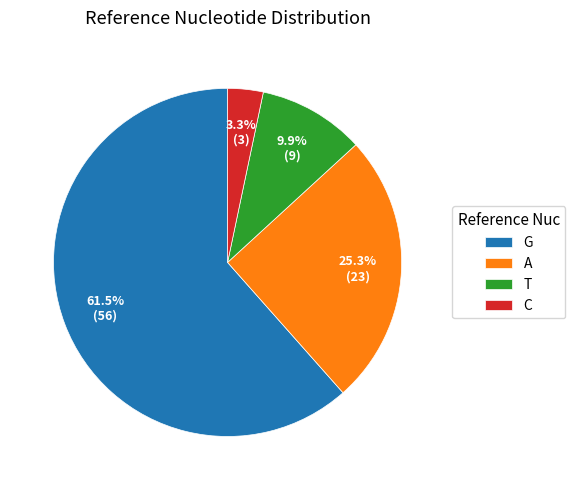

Does G account for over 50% of the chart?

Yes